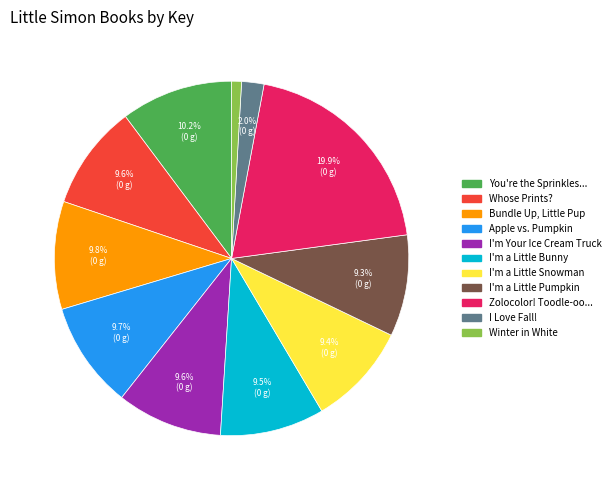

How many slices are in this pie chart?

11